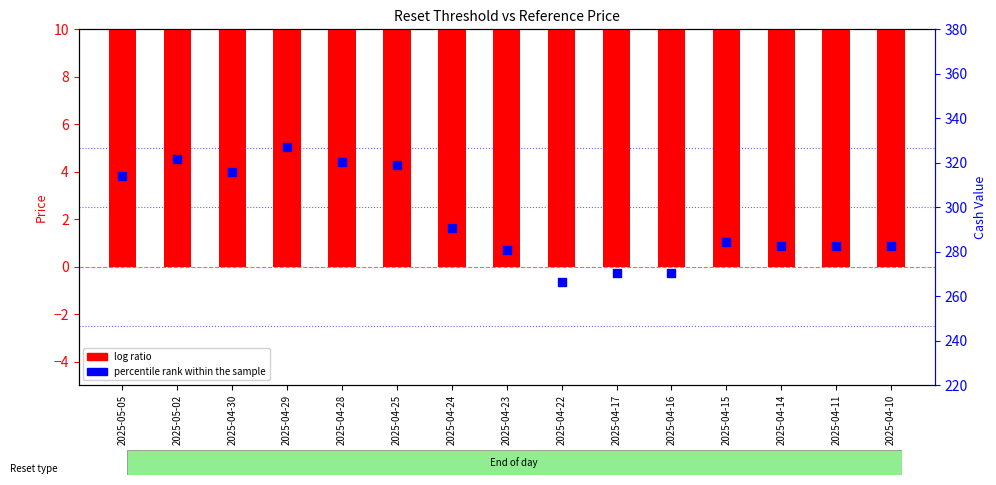

Which series has the widest spread of Y values?

percentile rank within the sample